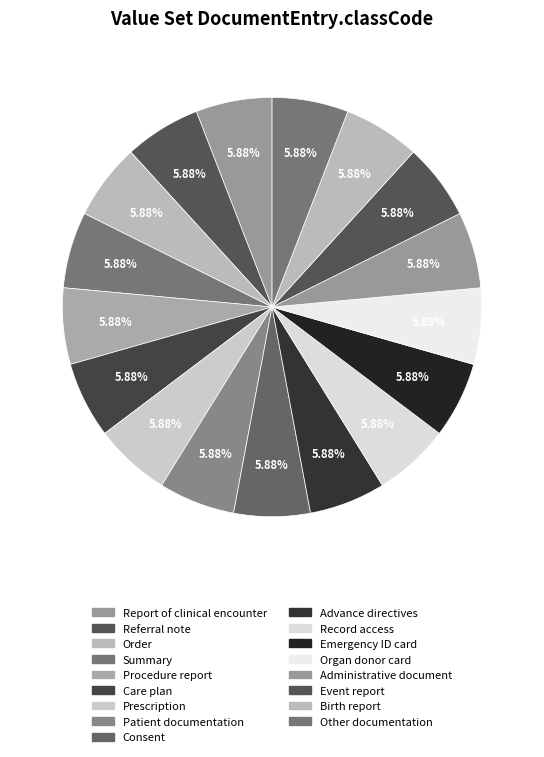

Does Birth report account for over 50% of the chart?

No